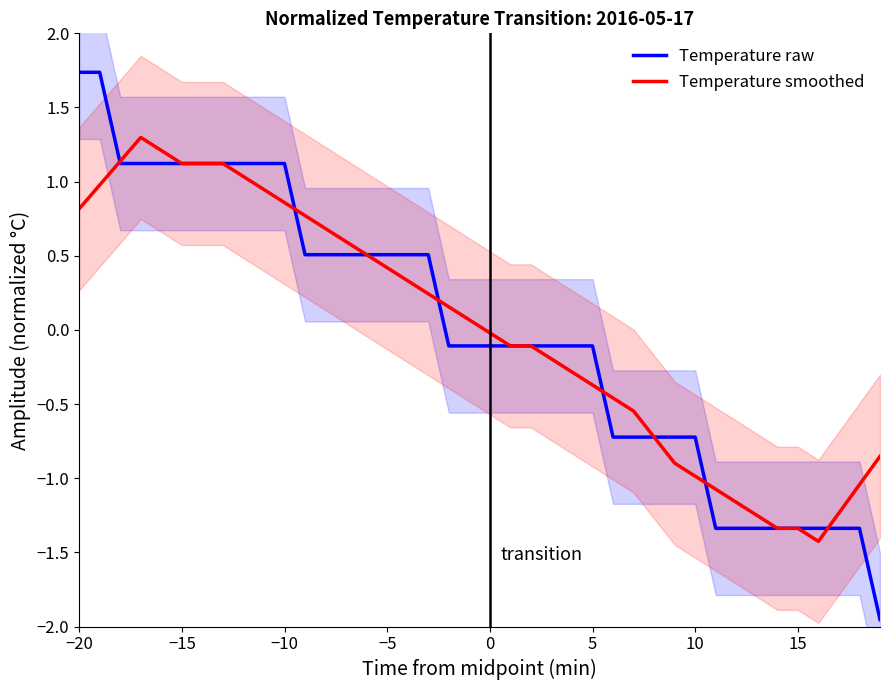

What is the maximum value for Temperature raw?

1.7